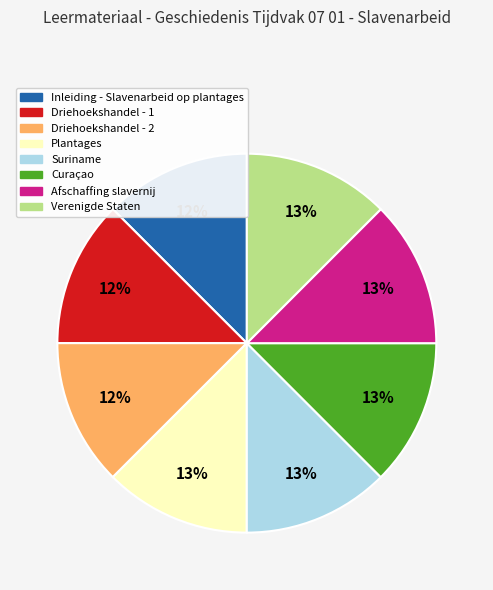

What percentage is the Plantages slice, to the nearest percent?

13%